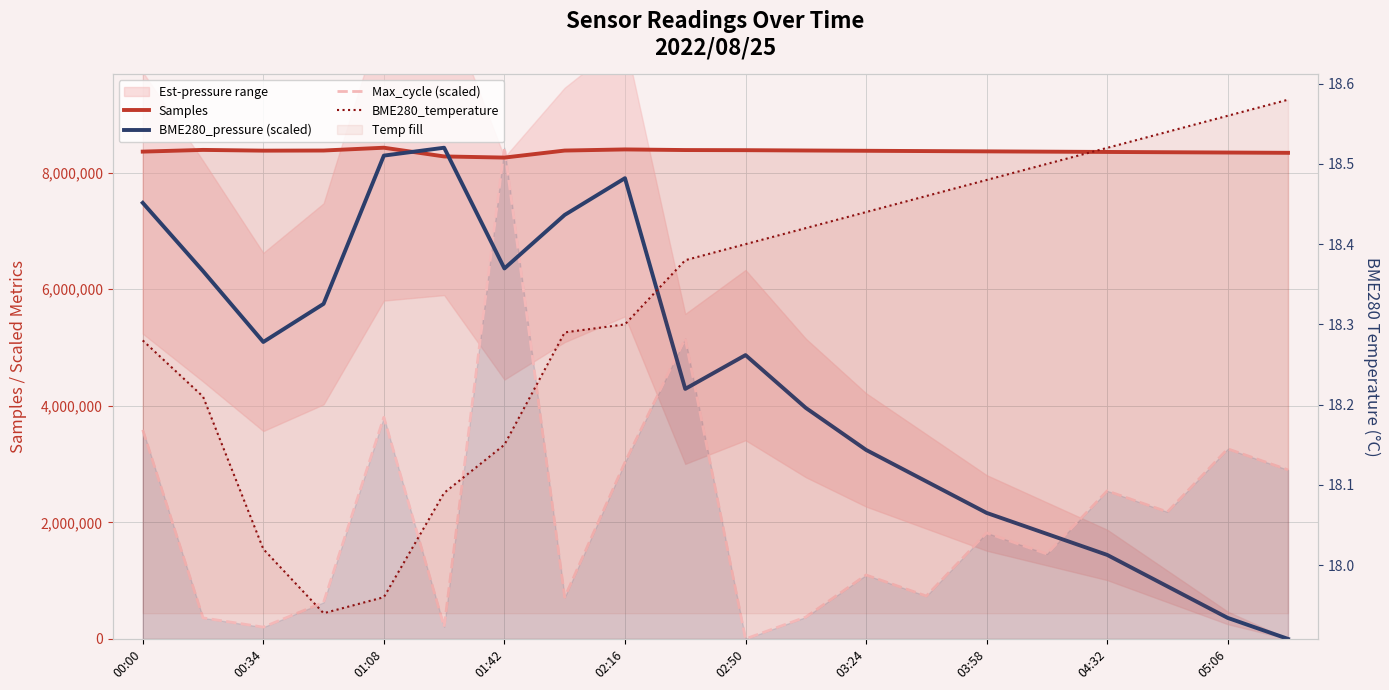

What is the total value across all series at 00:00?

19428654.9